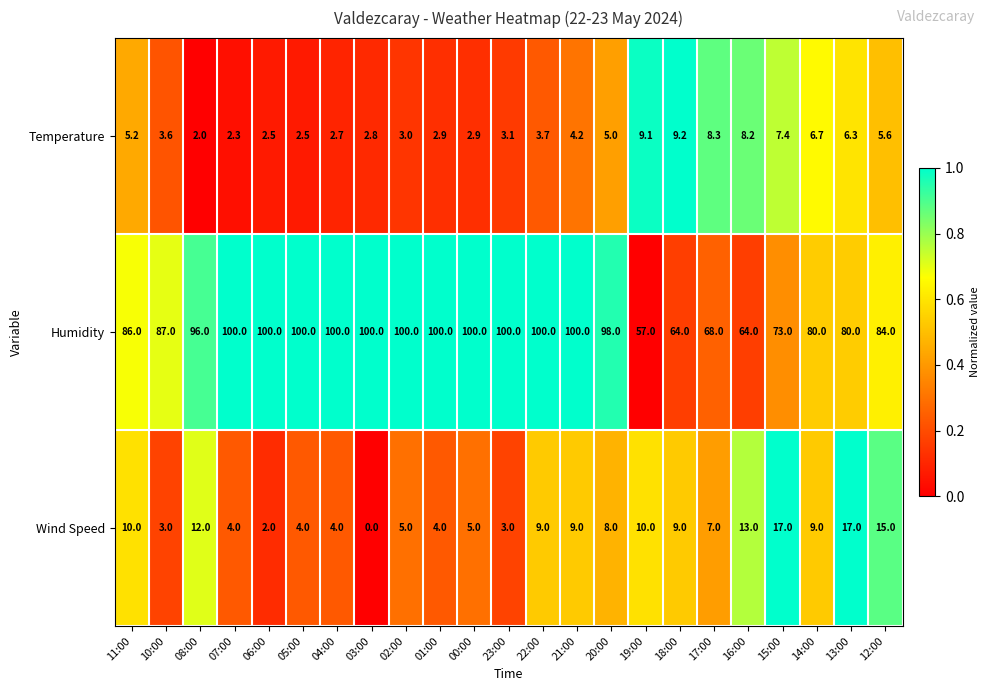

What is the difference between the Humidity values at 10:00 and 04:00?

13.0